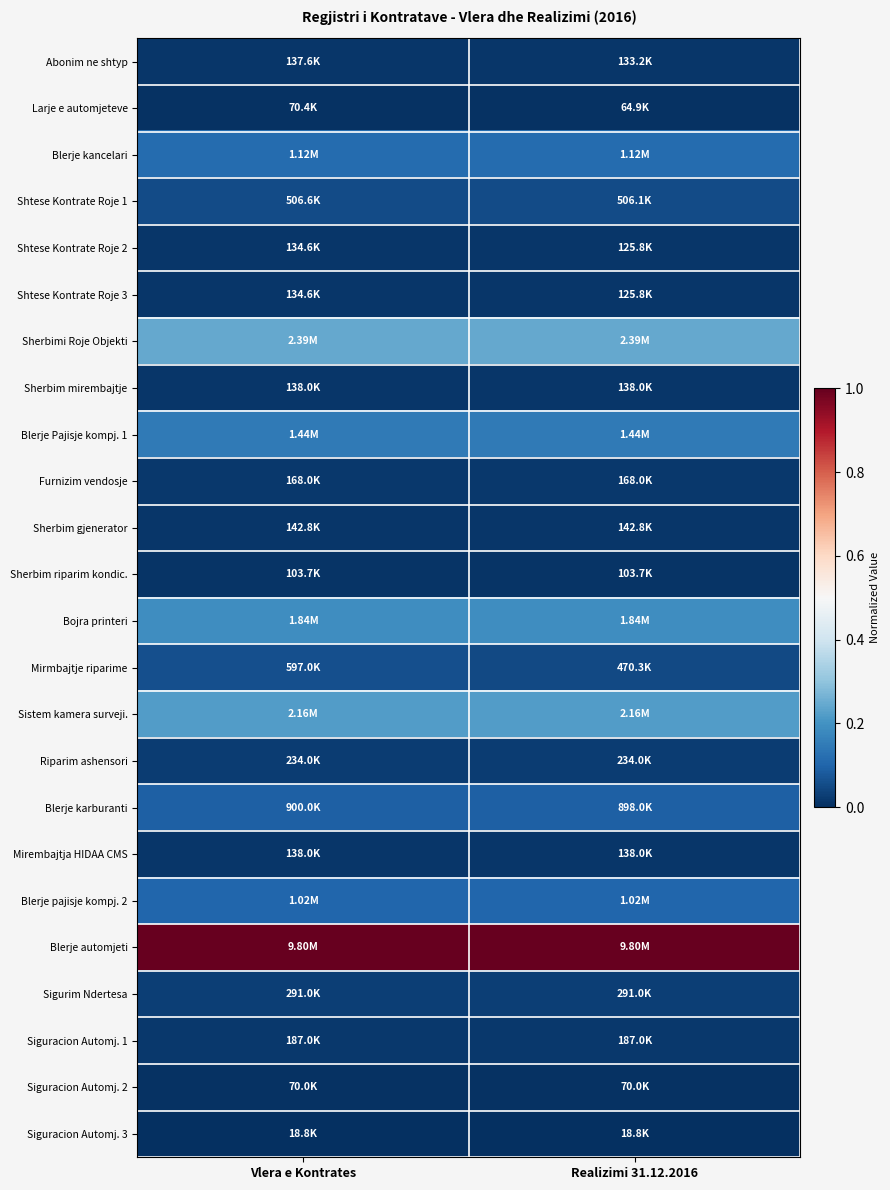

Reading left to right, list all the values displayed in this chart.

Abonim ne shtyp: Vlera e Kontrates=0.0	Realizimi 31.12.2016=0.0
Larje e automjeteve: Vlera e Kontrates=0.0	Realizimi 31.12.2016=0.0
Blerje kancelari: Vlera e Kontrates=0.1	Realizimi 31.12.2016=0.1
Shtese Kontrate Roje 1: Vlera e Kontrates=0.1	Realizimi 31.12.2016=0.1
Shtese Kontrate Roje 2: Vlera e Kontrates=0.0	Realizimi 31.12.2016=0.0
Shtese Kontrate Roje 3: Vlera e Kontrates=0.0	Realizimi 31.12.2016=0.0
Sherbimi Roje Objekti: Vlera e Kontrates=0.2	Realizimi 31.12.2016=0.2
Sherbim mirembajtje: Vlera e Kontrates=0.0	Realizimi 31.12.2016=0.0
Blerje Pajisje kompj. 1: Vlera e Kontrates=0.1	Realizimi 31.12.2016=0.1
Furnizim vendosje: Vlera e Kontrates=0.0	Realizimi 31.12.2016=0.0
Sherbim gjenerator: Vlera e Kontrates=0.0	Realizimi 31.12.2016=0.0
Sherbim riparim kondic.: Vlera e Kontrates=0.0	Realizimi 31.12.2016=0.0
Bojra printeri: Vlera e Kontrates=0.2	Realizimi 31.12.2016=0.2
Mirmbajtje riparime: Vlera e Kontrates=0.1	Realizimi 31.12.2016=0.0
Sistem kamera surveji.: Vlera e Kontrates=0.2	Realizimi 31.12.2016=0.2
Riparim ashensori: Vlera e Kontrates=0.0	Realizimi 31.12.2016=0.0
Blerje karburanti: Vlera e Kontrates=0.1	Realizimi 31.12.2016=0.1
Mirembajtja HIDAA CMS: Vlera e Kontrates=0.0	Realizimi 31.12.2016=0.0
Blerje pajisje kompj. 2: Vlera e Kontrates=0.1	Realizimi 31.12.2016=0.1
Blerje automjeti: Vlera e Kontrates=1.0	Realizimi 31.12.2016=1.0
Sigurim Ndertesa: Vlera e Kontrates=0.0	Realizimi 31.12.2016=0.0
Siguracion Automj. 1: Vlera e Kontrates=0.0	Realizimi 31.12.2016=0.0
Siguracion Automj. 2: Vlera e Kontrates=0.0	Realizimi 31.12.2016=0.0
Siguracion Automj. 3: Vlera e Kontrates=0.0	Realizimi 31.12.2016=0.0